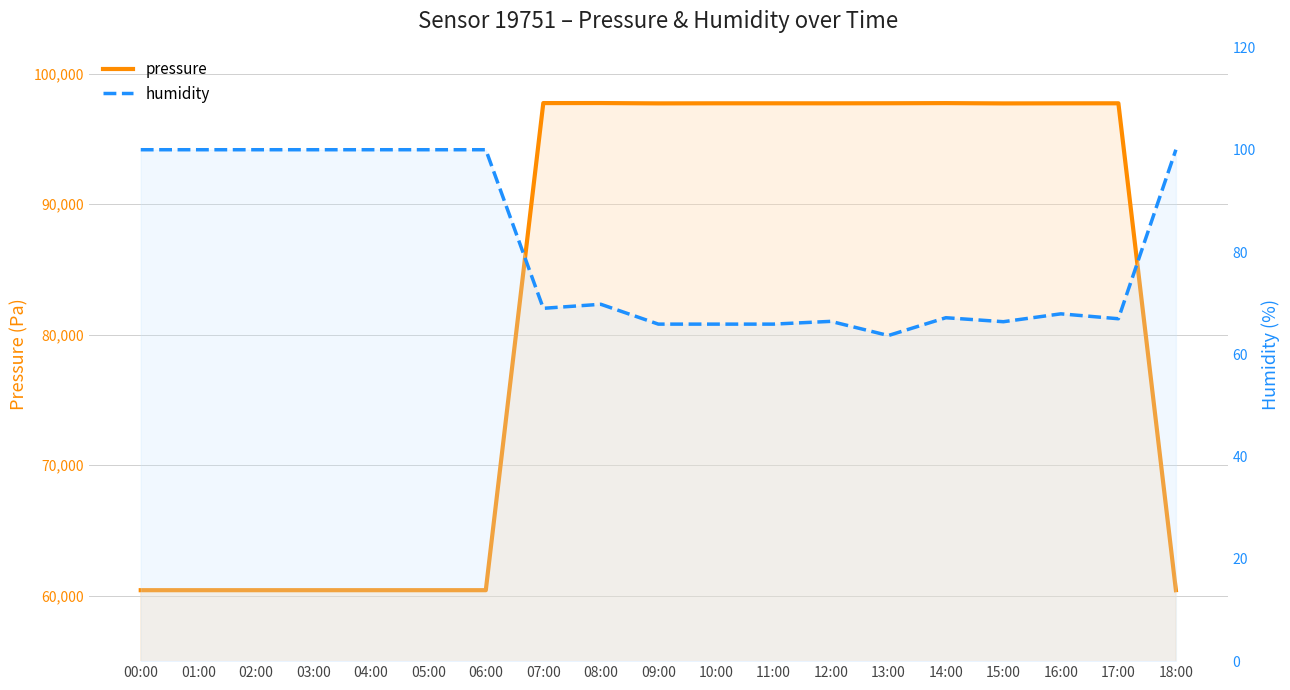

In pressure, how many points are lower than both neighbors (excluding endpoints)?

3